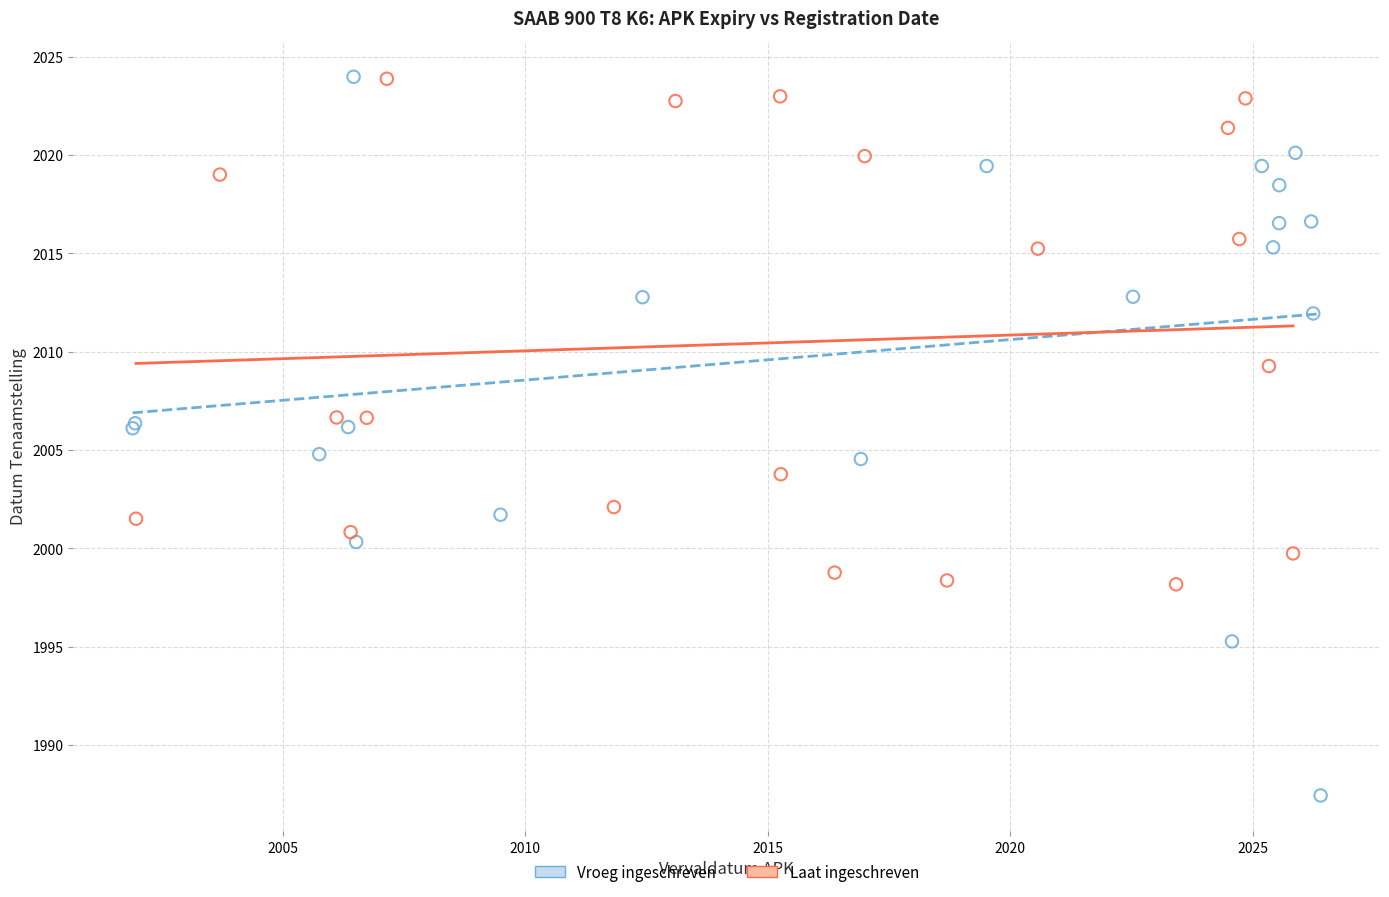

What are all the series names shown in the legend?

Vroeg ingeschreven, Laat ingeschreven